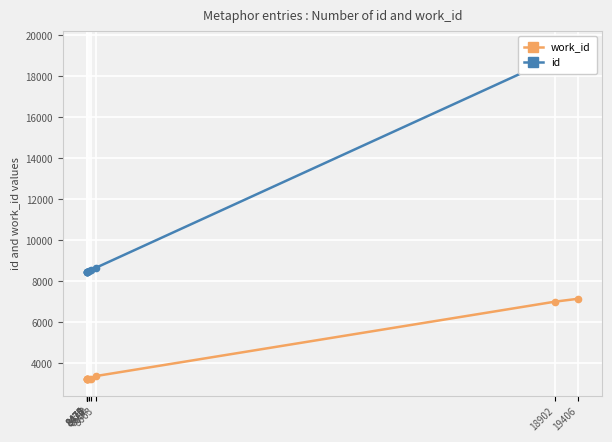

Between 8474 and 8476, which series saw the biggest shift?

id